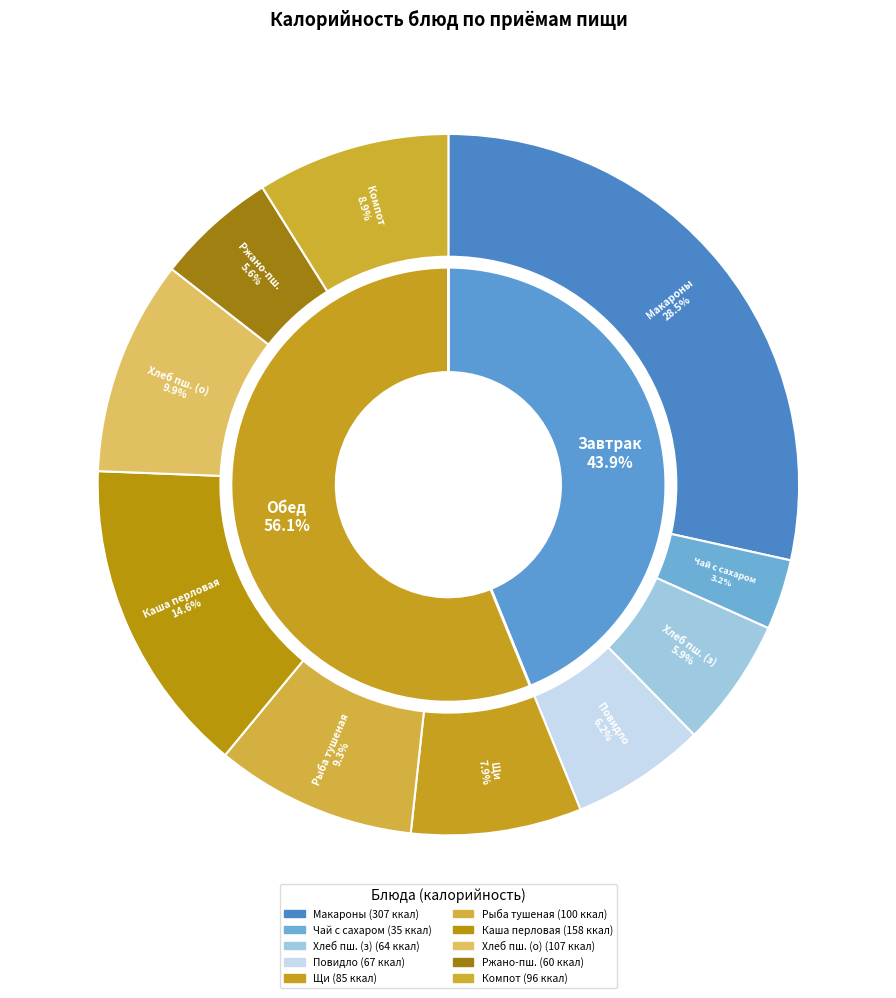

How many slices are in this pie chart?

10